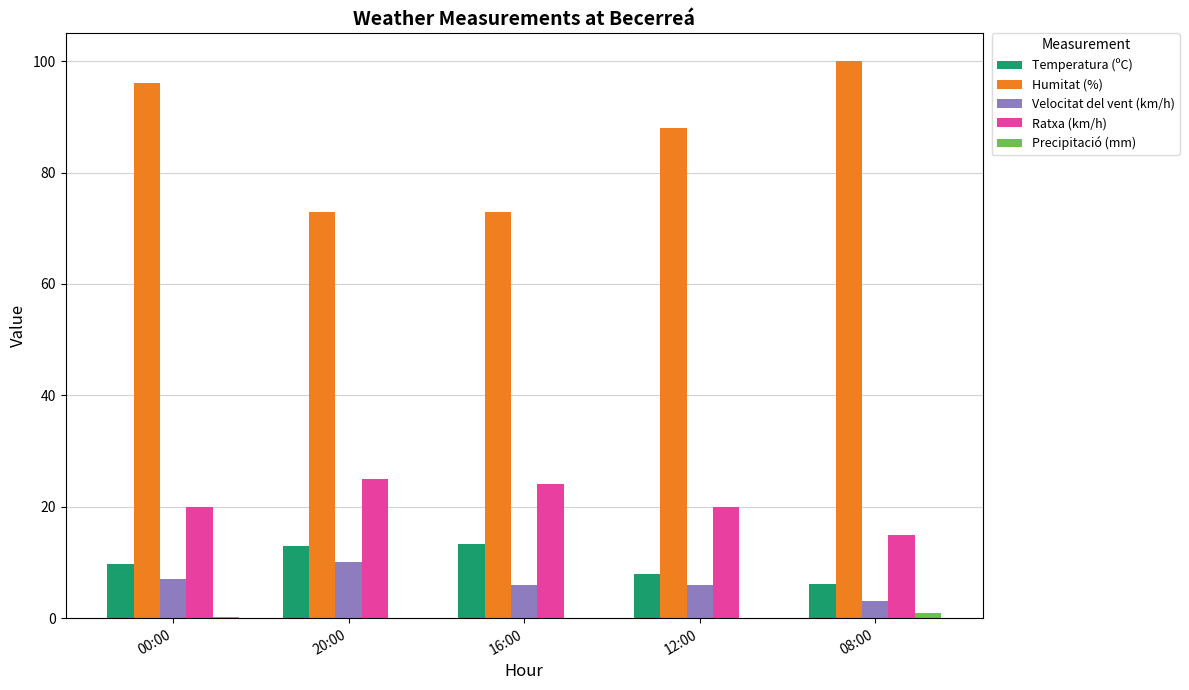

What is the total value across all series at 12:00?

122.0